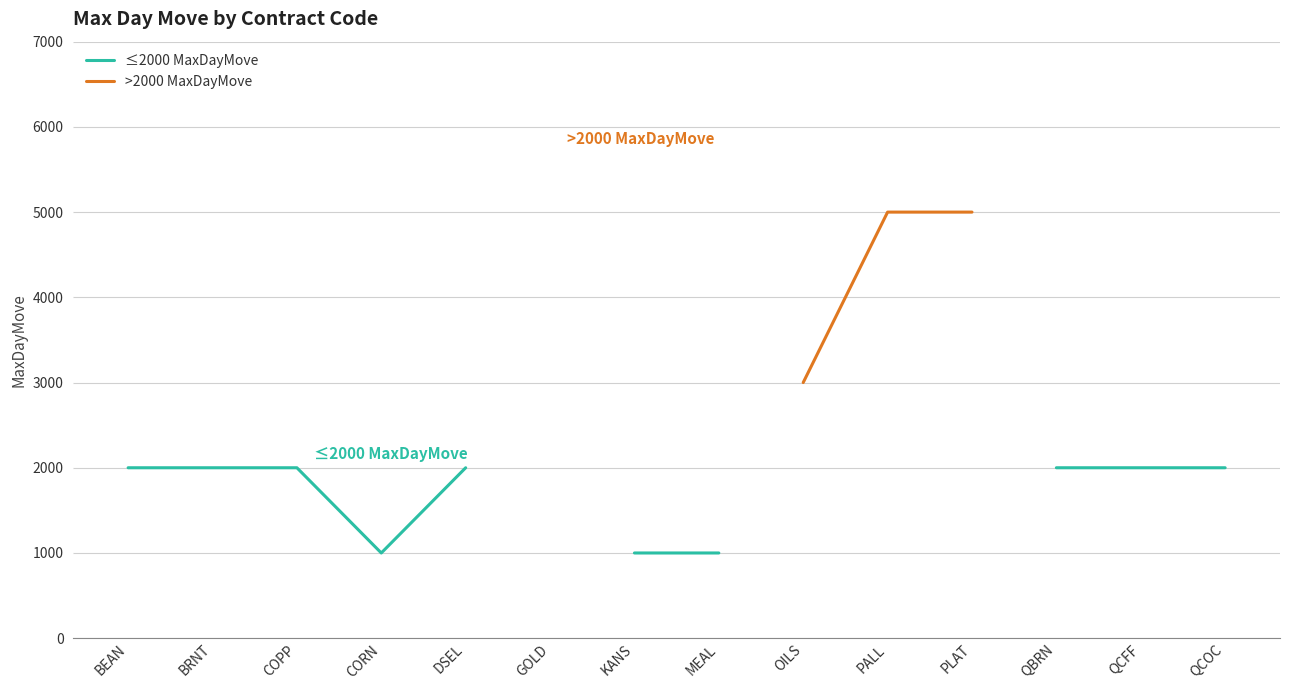

How many lines are shown in the chart?

2